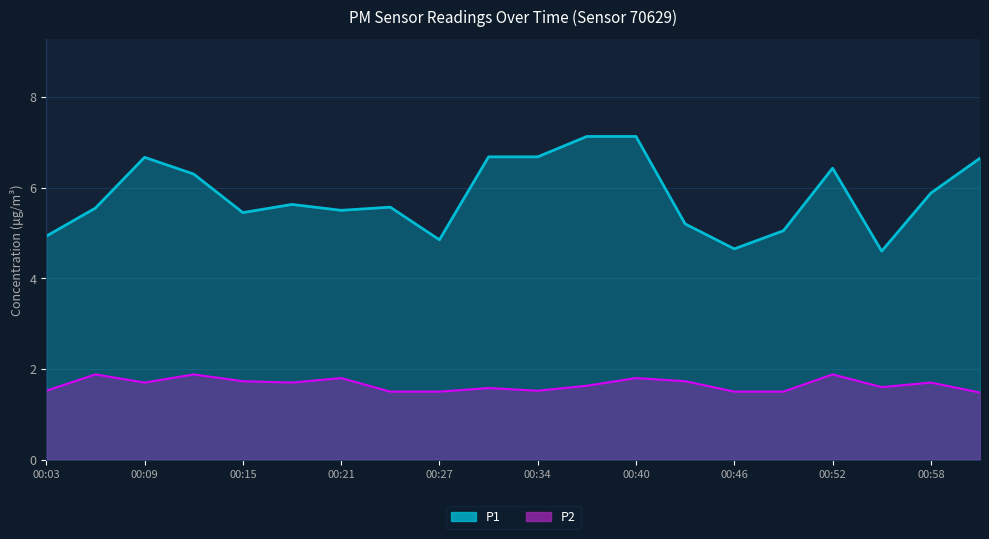

Reading left to right, transcribe all the data shown in this chart.

P1: 00:03=4.9	00:06=5.5	00:09=6.7	00:12=6.3	00:15=5.5	00:18=5.6	00:21=5.5	00:24=5.6	00:27=4.8	00:30=6.7	00:34=6.7	00:37=7.1	00:40=7.1	00:43=5.2	00:46=4.7	00:49=5.0	00:52=6.4	00:55=4.6	00:58=5.9	01:01=6.7
P2: 00:03=1.5	00:06=1.9	00:09=1.7	00:12=1.9	00:15=1.7	00:18=1.7	00:21=1.8	00:24=1.5	00:27=1.5	00:30=1.6	00:34=1.5	00:37=1.6	00:40=1.8	00:43=1.7	00:46=1.5	00:49=1.5	00:52=1.9	00:55=1.6	00:58=1.7	01:01=1.5